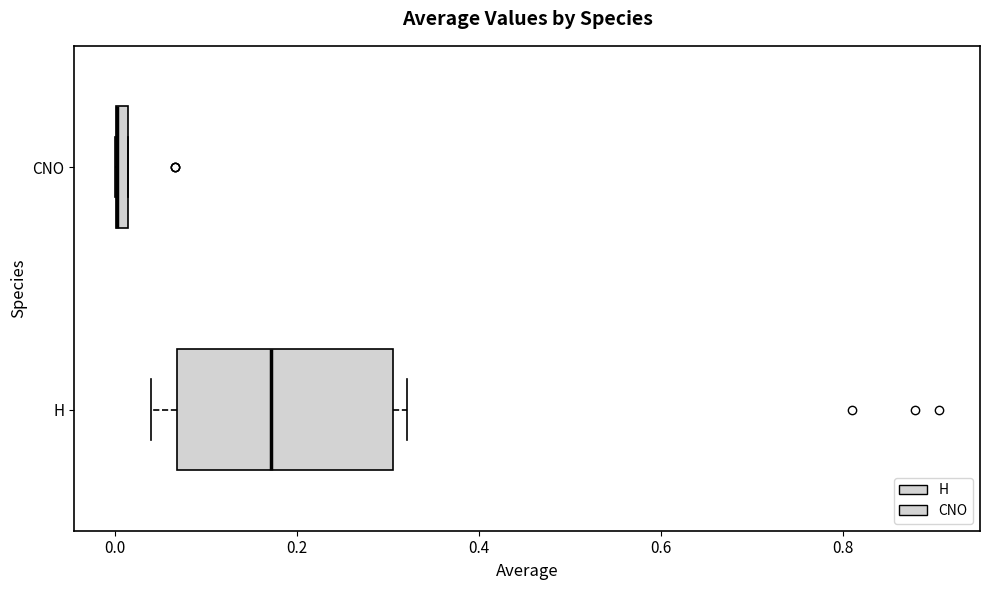

Where does the median line of the box for H sit on the x-axis? The values are not printed on the chart, so give them approximately, as read against the axis.

0.18